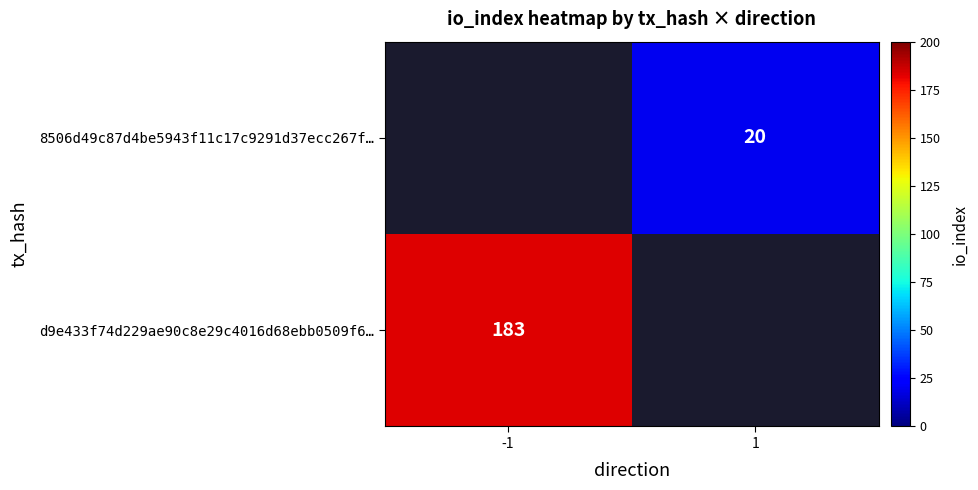

Is it true that 8506d49c87d4be5943f11c17c9291d37ecc267f… equals 12 at 1?

False